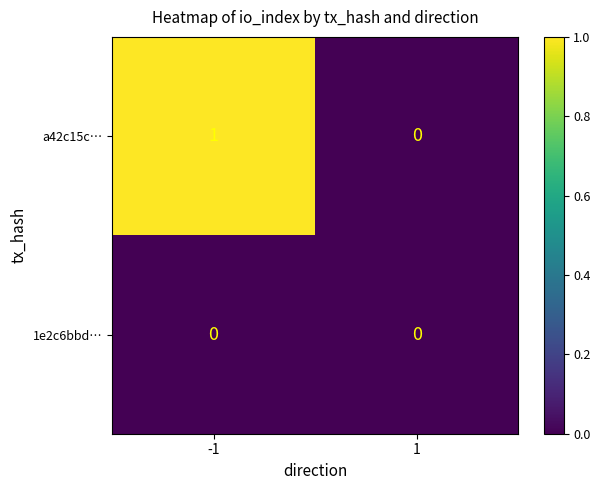

Which series has the largest total across all categories?

a42c15c…